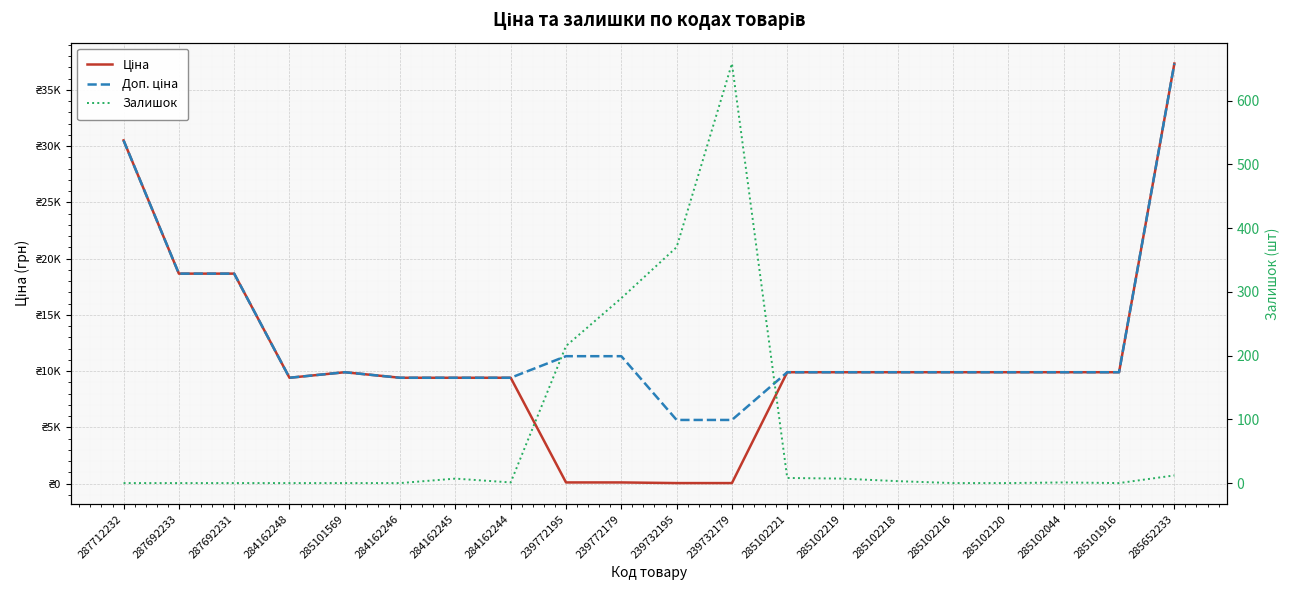

At which label does Залишок first exceed 1?

284162245